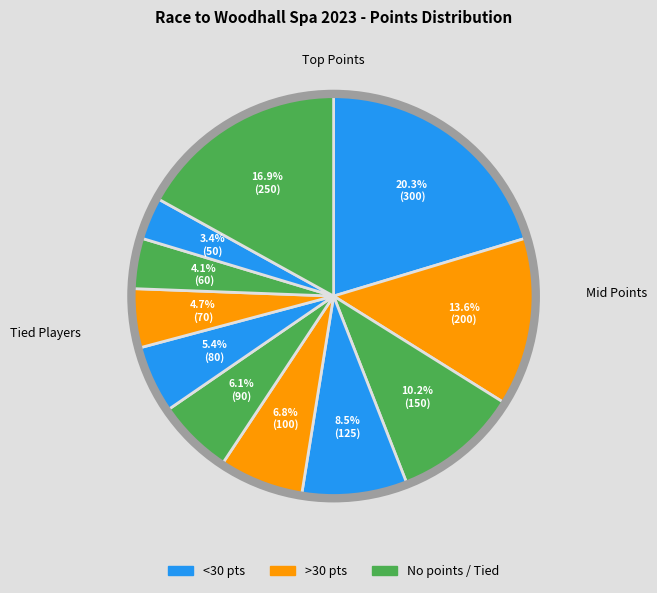

How many slices are in this pie chart?

11